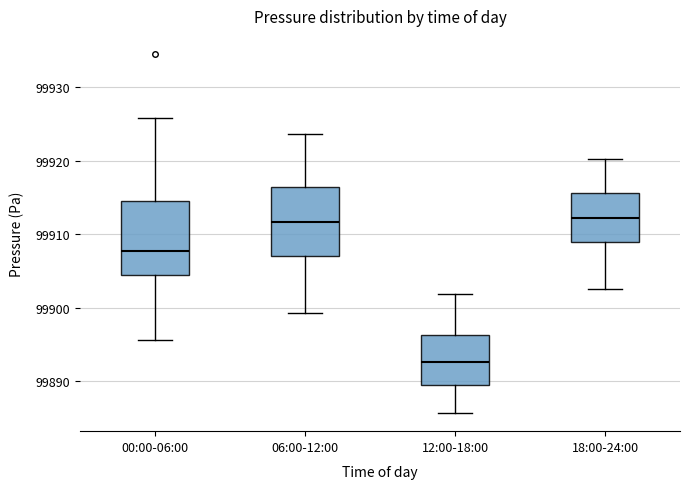

Reading left to right, read every box against the y-axis: the position of its median line, the range the box covers, and the ends of its whiskers. The values are not printed on the chart, so give them approximately, as read against the axis.

00:00-06:00: median 99908, box 99904 to 99915, whiskers 99896 to 99926
06:00-12:00: median 99912, box 99907 to 99916, whiskers 99899 to 99924
12:00-18:00: median 99893, box 99890 to 99896, whiskers 99886 to 99902
18:00-24:00: median 99912, box 99909 to 99916, whiskers 99903 to 99920